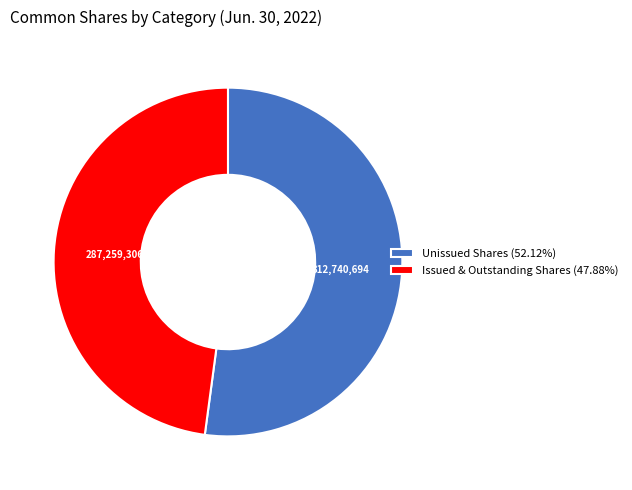

Is Unissued Shares (52.12%) the majority of the pie?

Yes